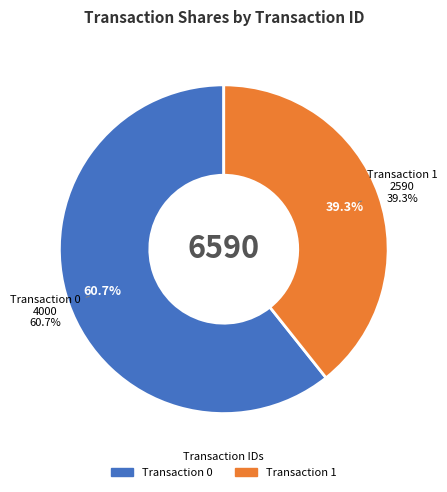

What is the change in value from 0 to 1?

-1410